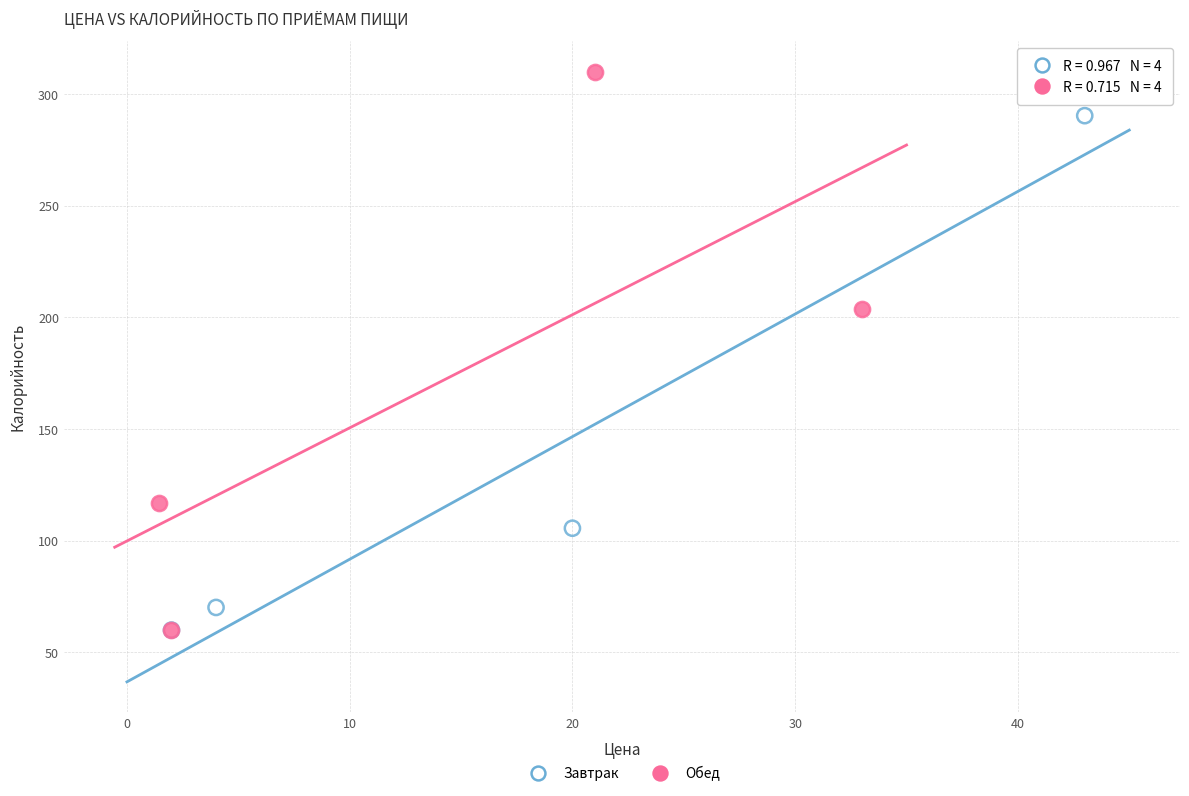

Which series reaches the maximum Y coordinate?

Обед